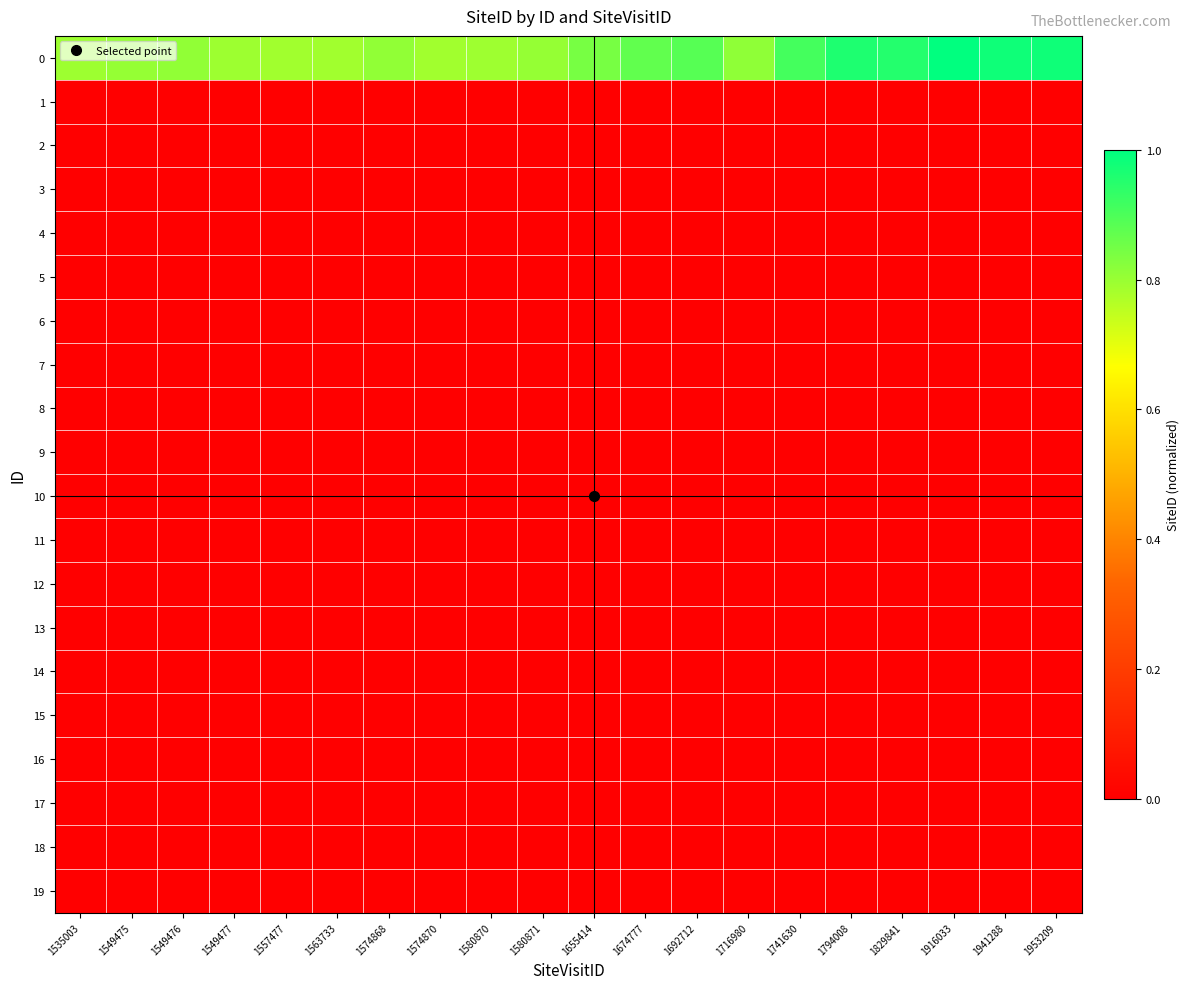

Reading right to left, transcribe all the data shown in this chart.

0: 1953209=1.0	1941288=1.0	1916033=1.0	1829841=1.0	1794008=1.0	1741630=0.9	1716980=0.8	1692712=0.9	1674777=0.9	1655414=0.8	1580871=0.8	1580870=0.8	1574870=0.8	1574868=0.8	1563733=0.8	1557477=0.8	1549477=0.8	1549476=0.8	1549475=0.8	1535003=0.8
1: 1953209=0.0	1941288=0.0	1916033=0.0	1829841=0.0	1794008=0.0	1741630=0.0	1716980=0.0	1692712=0.0	1674777=0.0	1655414=0.0	1580871=0.0	1580870=0.0	1574870=0.0	1574868=0.0	1563733=0.0	1557477=0.0	1549477=0.0	1549476=0.0	1549475=0.0	1535003=0.0
2: 1953209=0.0	1941288=0.0	1916033=0.0	1829841=0.0	1794008=0.0	1741630=0.0	1716980=0.0	1692712=0.0	1674777=0.0	1655414=0.0	1580871=0.0	1580870=0.0	1574870=0.0	1574868=0.0	1563733=0.0	1557477=0.0	1549477=0.0	1549476=0.0	1549475=0.0	1535003=0.0
3: 1953209=0.0	1941288=0.0	1916033=0.0	1829841=0.0	1794008=0.0	1741630=0.0	1716980=0.0	1692712=0.0	1674777=0.0	1655414=0.0	1580871=0.0	1580870=0.0	1574870=0.0	1574868=0.0	1563733=0.0	1557477=0.0	1549477=0.0	1549476=0.0	1549475=0.0	1535003=0.0
4: 1953209=0.0	1941288=0.0	1916033=0.0	1829841=0.0	1794008=0.0	1741630=0.0	1716980=0.0	1692712=0.0	1674777=0.0	1655414=0.0	1580871=0.0	1580870=0.0	1574870=0.0	1574868=0.0	1563733=0.0	1557477=0.0	1549477=0.0	1549476=0.0	1549475=0.0	1535003=0.0
5: 1953209=0.0	1941288=0.0	1916033=0.0	1829841=0.0	1794008=0.0	1741630=0.0	1716980=0.0	1692712=0.0	1674777=0.0	1655414=0.0	1580871=0.0	1580870=0.0	1574870=0.0	1574868=0.0	1563733=0.0	1557477=0.0	1549477=0.0	1549476=0.0	1549475=0.0	1535003=0.0
6: 1953209=0.0	1941288=0.0	1916033=0.0	1829841=0.0	1794008=0.0	1741630=0.0	1716980=0.0	1692712=0.0	1674777=0.0	1655414=0.0	1580871=0.0	1580870=0.0	1574870=0.0	1574868=0.0	1563733=0.0	1557477=0.0	1549477=0.0	1549476=0.0	1549475=0.0	1535003=0.0
7: 1953209=0.0	1941288=0.0	1916033=0.0	1829841=0.0	1794008=0.0	1741630=0.0	1716980=0.0	1692712=0.0	1674777=0.0	1655414=0.0	1580871=0.0	1580870=0.0	1574870=0.0	1574868=0.0	1563733=0.0	1557477=0.0	1549477=0.0	1549476=0.0	1549475=0.0	1535003=0.0
8: 1953209=0.0	1941288=0.0	1916033=0.0	1829841=0.0	1794008=0.0	1741630=0.0	1716980=0.0	1692712=0.0	1674777=0.0	1655414=0.0	1580871=0.0	1580870=0.0	1574870=0.0	1574868=0.0	1563733=0.0	1557477=0.0	1549477=0.0	1549476=0.0	1549475=0.0	1535003=0.0
9: 1953209=0.0	1941288=0.0	1916033=0.0	1829841=0.0	1794008=0.0	1741630=0.0	1716980=0.0	1692712=0.0	1674777=0.0	1655414=0.0	1580871=0.0	1580870=0.0	1574870=0.0	1574868=0.0	1563733=0.0	1557477=0.0	1549477=0.0	1549476=0.0	1549475=0.0	1535003=0.0
10: 1953209=0.0	1941288=0.0	1916033=0.0	1829841=0.0	1794008=0.0	1741630=0.0	1716980=0.0	1692712=0.0	1674777=0.0	1655414=0.0	1580871=0.0	1580870=0.0	1574870=0.0	1574868=0.0	1563733=0.0	1557477=0.0	1549477=0.0	1549476=0.0	1549475=0.0	1535003=0.0
11: 1953209=0.0	1941288=0.0	1916033=0.0	1829841=0.0	1794008=0.0	1741630=0.0	1716980=0.0	1692712=0.0	1674777=0.0	1655414=0.0	1580871=0.0	1580870=0.0	1574870=0.0	1574868=0.0	1563733=0.0	1557477=0.0	1549477=0.0	1549476=0.0	1549475=0.0	1535003=0.0
12: 1953209=0.0	1941288=0.0	1916033=0.0	1829841=0.0	1794008=0.0	1741630=0.0	1716980=0.0	1692712=0.0	1674777=0.0	1655414=0.0	1580871=0.0	1580870=0.0	1574870=0.0	1574868=0.0	1563733=0.0	1557477=0.0	1549477=0.0	1549476=0.0	1549475=0.0	1535003=0.0
13: 1953209=0.0	1941288=0.0	1916033=0.0	1829841=0.0	1794008=0.0	1741630=0.0	1716980=0.0	1692712=0.0	1674777=0.0	1655414=0.0	1580871=0.0	1580870=0.0	1574870=0.0	1574868=0.0	1563733=0.0	1557477=0.0	1549477=0.0	1549476=0.0	1549475=0.0	1535003=0.0
14: 1953209=0.0	1941288=0.0	1916033=0.0	1829841=0.0	1794008=0.0	1741630=0.0	1716980=0.0	1692712=0.0	1674777=0.0	1655414=0.0	1580871=0.0	1580870=0.0	1574870=0.0	1574868=0.0	1563733=0.0	1557477=0.0	1549477=0.0	1549476=0.0	1549475=0.0	1535003=0.0
15: 1953209=0.0	1941288=0.0	1916033=0.0	1829841=0.0	1794008=0.0	1741630=0.0	1716980=0.0	1692712=0.0	1674777=0.0	1655414=0.0	1580871=0.0	1580870=0.0	1574870=0.0	1574868=0.0	1563733=0.0	1557477=0.0	1549477=0.0	1549476=0.0	1549475=0.0	1535003=0.0
16: 1953209=0.0	1941288=0.0	1916033=0.0	1829841=0.0	1794008=0.0	1741630=0.0	1716980=0.0	1692712=0.0	1674777=0.0	1655414=0.0	1580871=0.0	1580870=0.0	1574870=0.0	1574868=0.0	1563733=0.0	1557477=0.0	1549477=0.0	1549476=0.0	1549475=0.0	1535003=0.0
17: 1953209=0.0	1941288=0.0	1916033=0.0	1829841=0.0	1794008=0.0	1741630=0.0	1716980=0.0	1692712=0.0	1674777=0.0	1655414=0.0	1580871=0.0	1580870=0.0	1574870=0.0	1574868=0.0	1563733=0.0	1557477=0.0	1549477=0.0	1549476=0.0	1549475=0.0	1535003=0.0
18: 1953209=0.0	1941288=0.0	1916033=0.0	1829841=0.0	1794008=0.0	1741630=0.0	1716980=0.0	1692712=0.0	1674777=0.0	1655414=0.0	1580871=0.0	1580870=0.0	1574870=0.0	1574868=0.0	1563733=0.0	1557477=0.0	1549477=0.0	1549476=0.0	1549475=0.0	1535003=0.0
19: 1953209=0.0	1941288=0.0	1916033=0.0	1829841=0.0	1794008=0.0	1741630=0.0	1716980=0.0	1692712=0.0	1674777=0.0	1655414=0.0	1580871=0.0	1580870=0.0	1574870=0.0	1574868=0.0	1563733=0.0	1557477=0.0	1549477=0.0	1549476=0.0	1549475=0.0	1535003=0.0